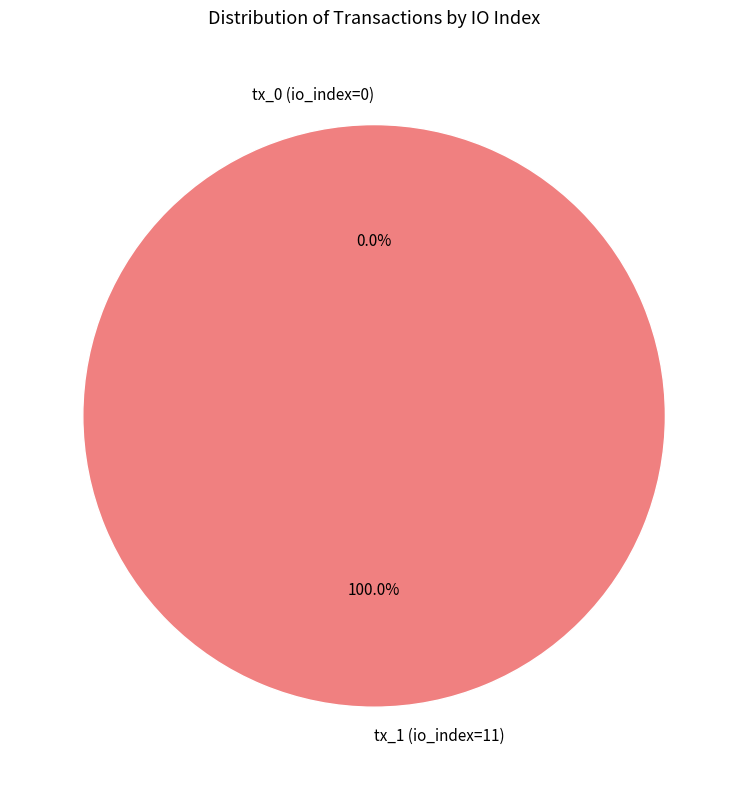

Which slice is the smallest?

tx_0 (io_index=0)